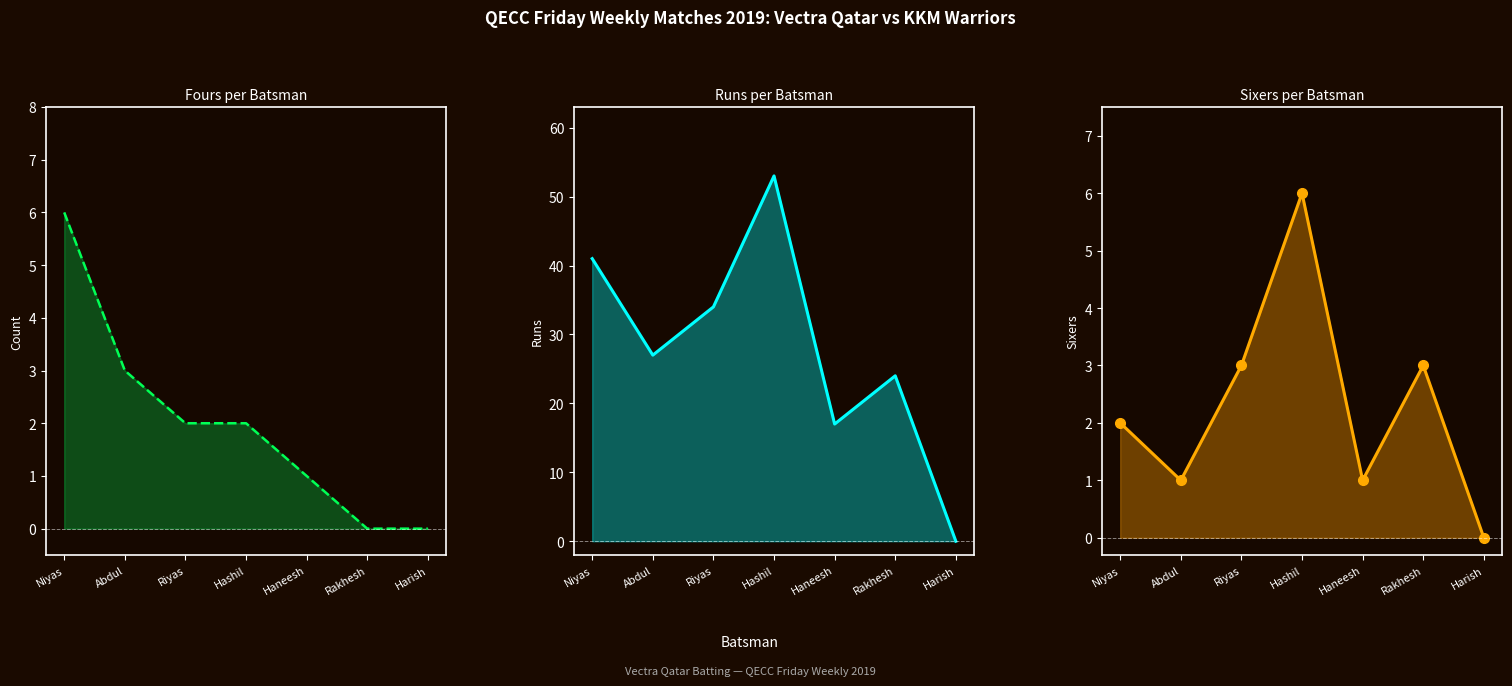

What is the value of the Sixers point at the 5th from the left?

1